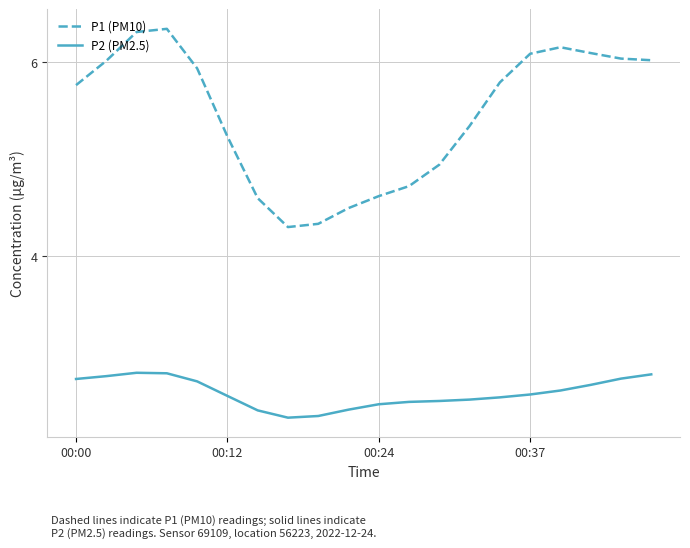

Which series has the largest range (max minus min)?

P1 (PM10)